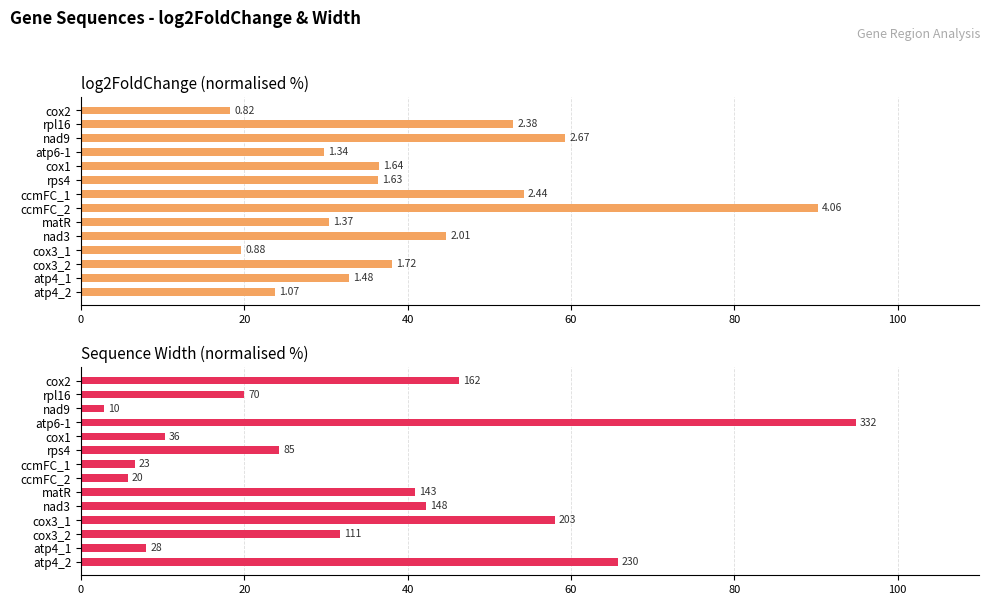

What is the lowest value of the Width series?

2.9